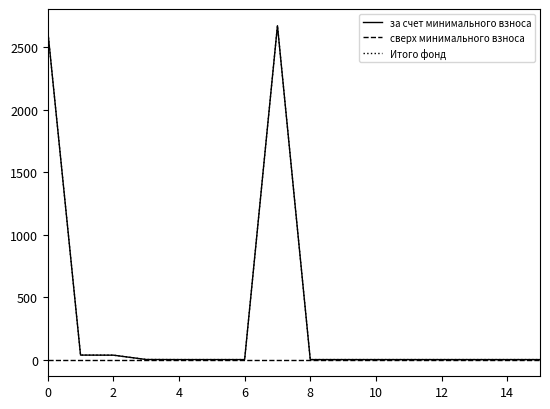

Is this an area chart (filled region under the line)?

No